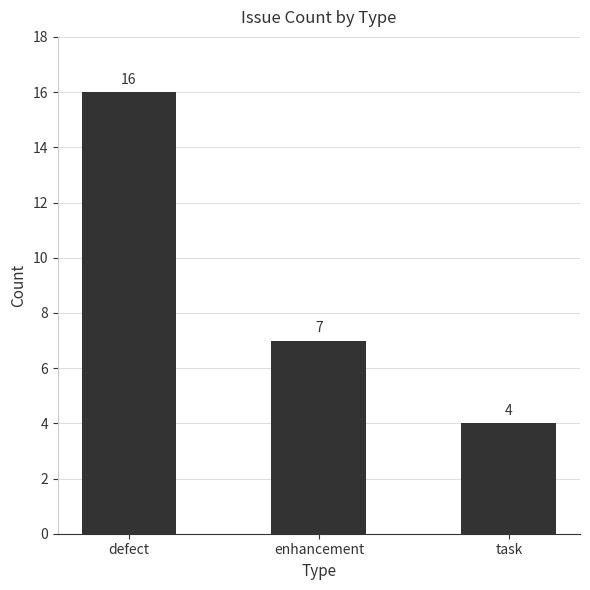

What is the approximate value at task, to the nearest 5?

5